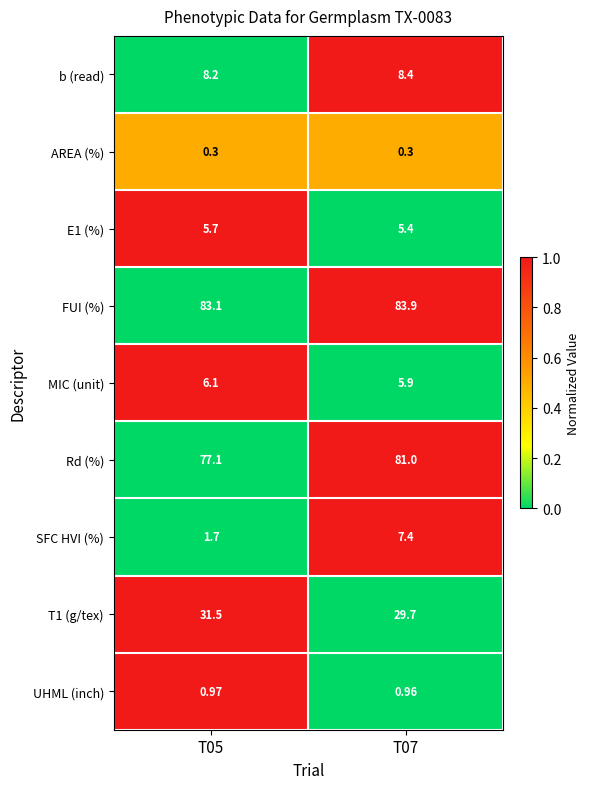

Which series changed the most between T05 and T07?

SFC HVI (%)